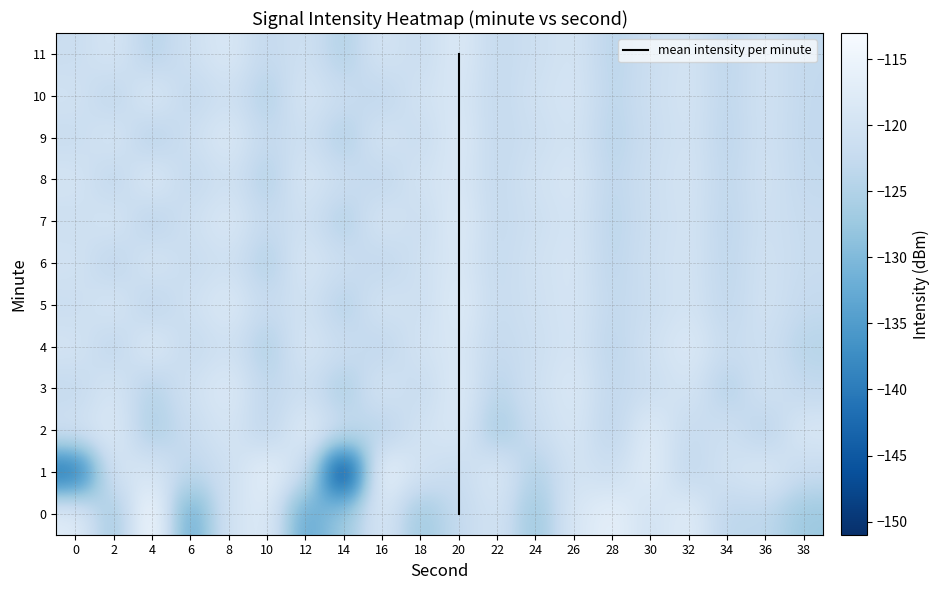

What is the sum of the 5 values at 20 and 2?

-236.9